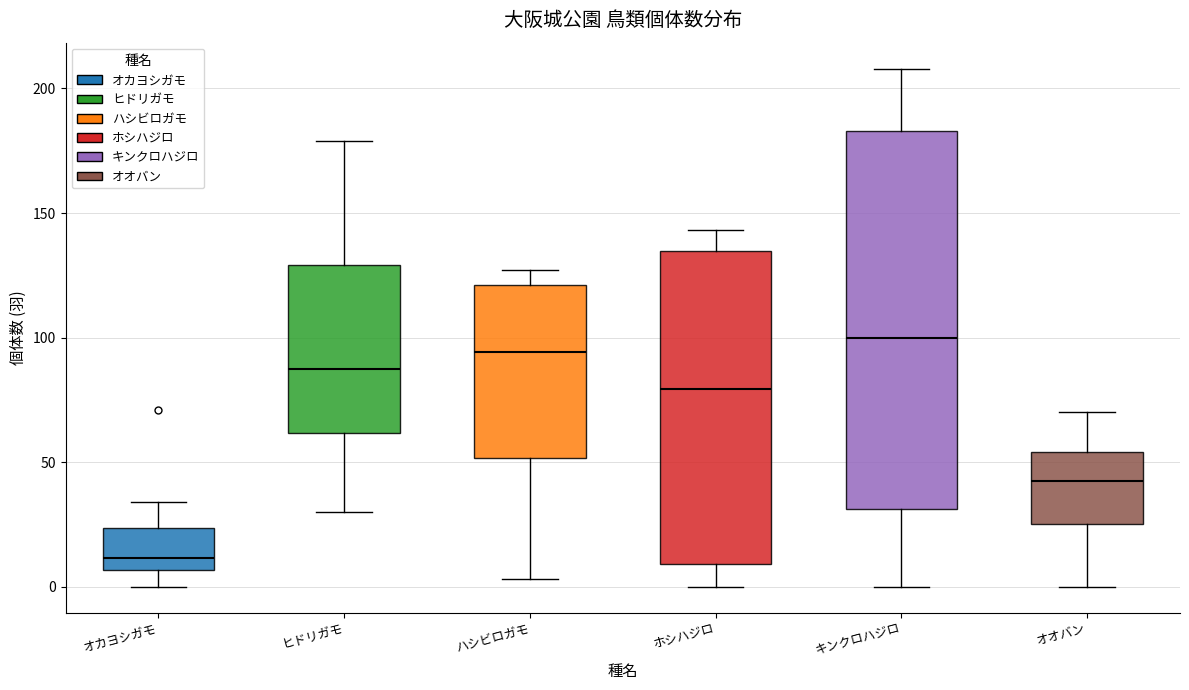

Reading left to right, read every box against the y-axis: the position of its median line, the range the box covers, and the ends of its whiskers. The values are not printed on the chart, so give them approximately, as read against the axis.

オカヨシガモ: median 10, box 5 to 25, whiskers 0 to 35
ヒドリガモ: median 90, box 60 to 130, whiskers 30 to 180
ハシビロガモ: median 95, box 50 to 120, whiskers 5 to 125
ホシハジロ: median 80, box 10 to 135, whiskers 0 to 145
キンクロハジロ: median 100, box 30 to 185, whiskers 0 to 210
オオバン: median 45, box 25 to 55, whiskers 0 to 70